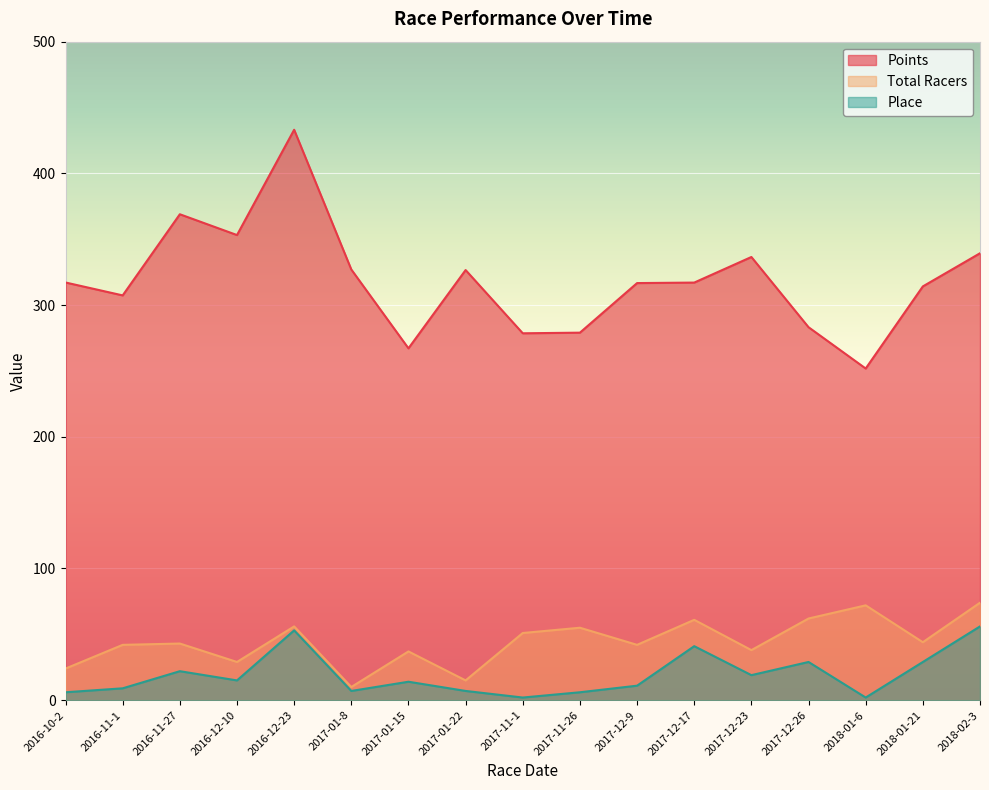

What is the spread (max minus min) of values at 2017-12-23?

317.5